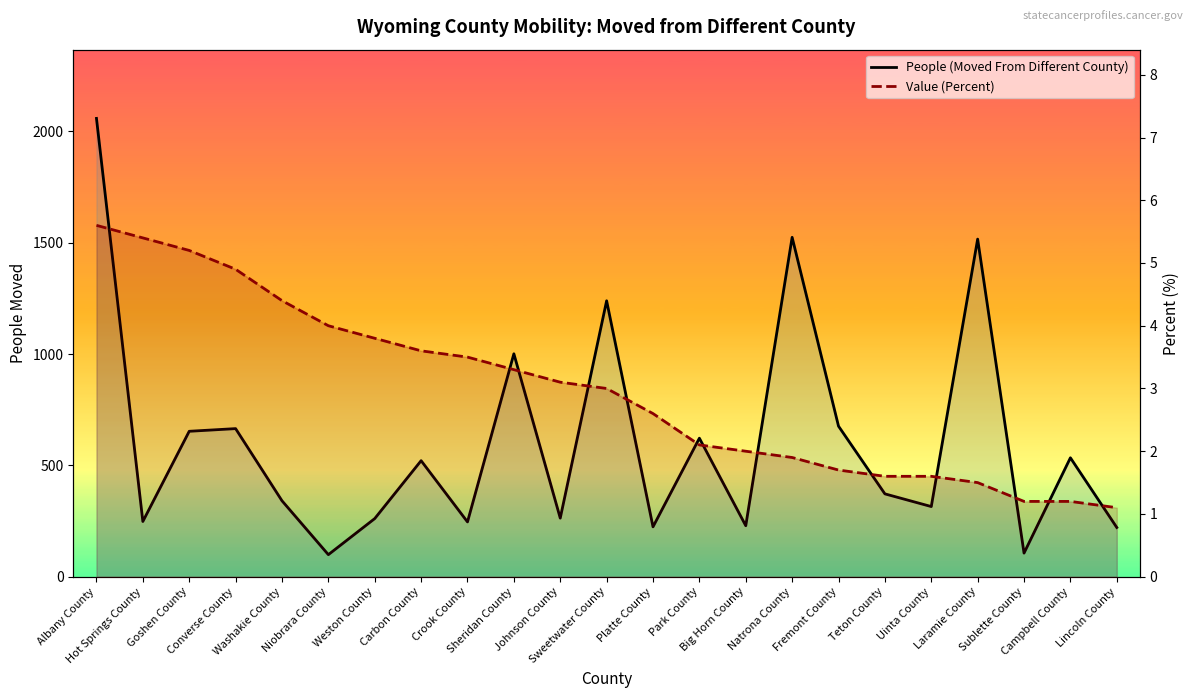

Between Albany County and Lincoln County, which series saw the biggest shift?

People (Moved From Different County)